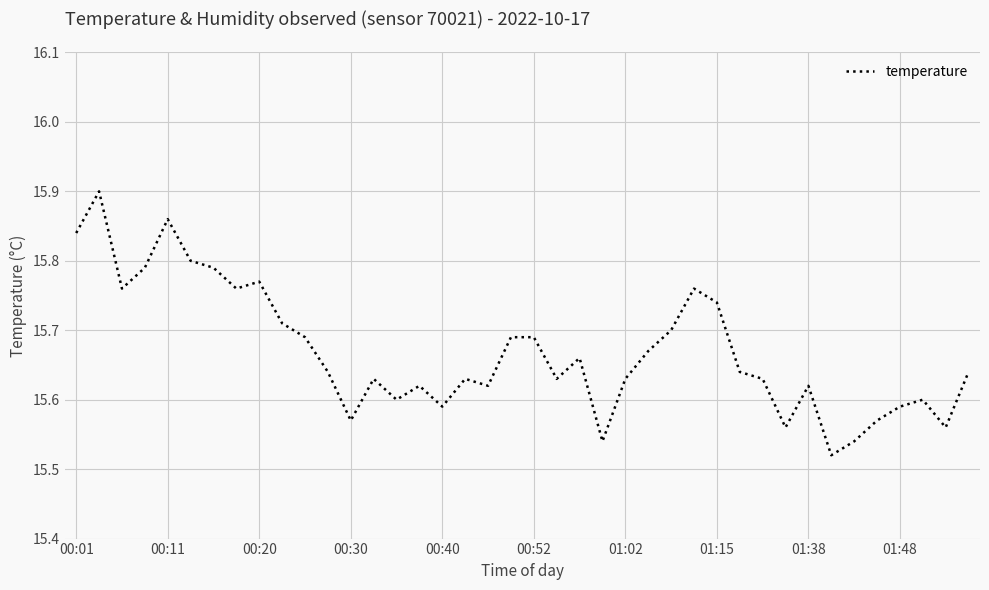

Which has a higher value, 00:52 or 00:01?

00:01